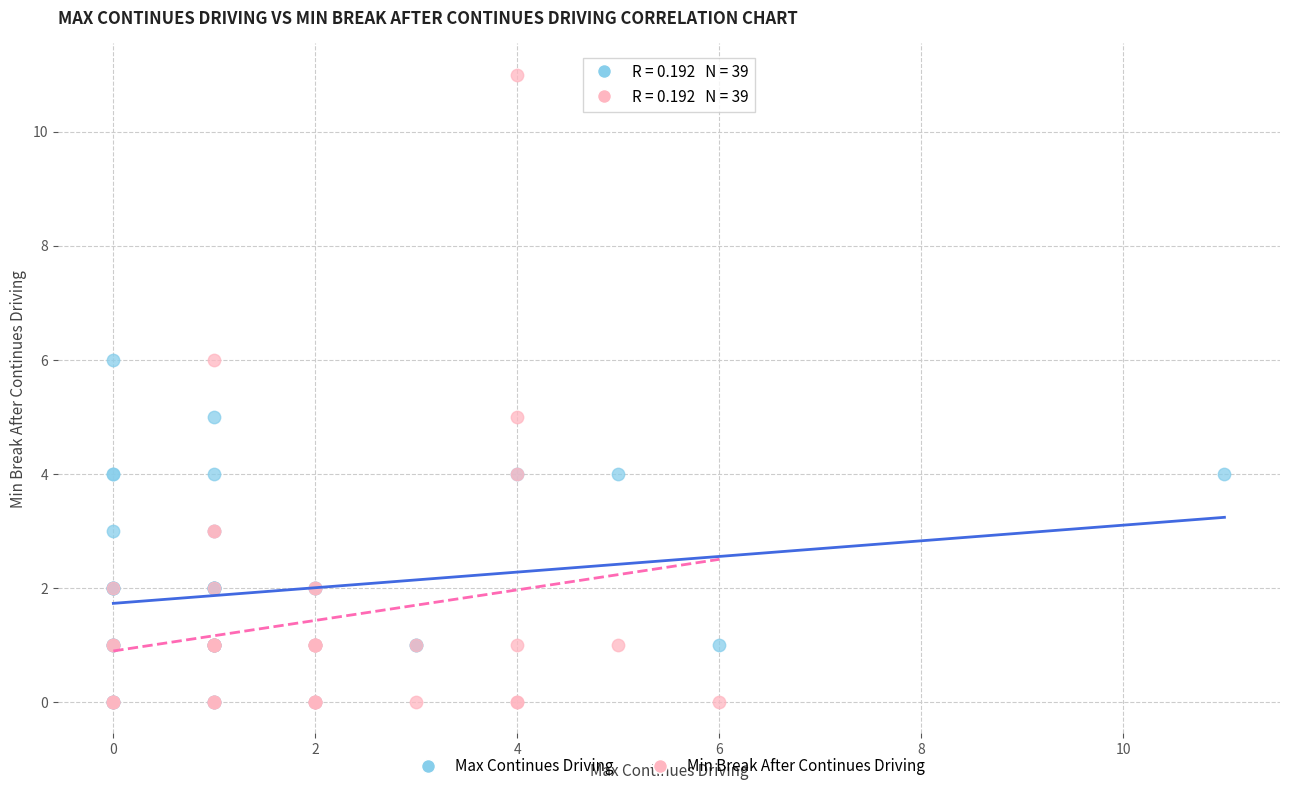

Which series contains the highest Y value?

Min Break After Continues Driving